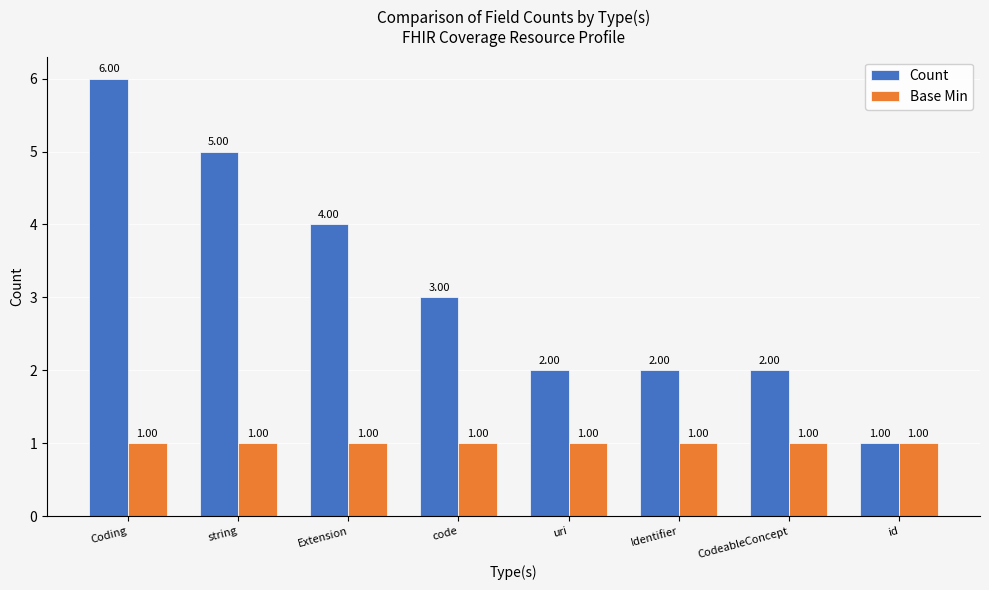

List the series in order of their peak value, lowest first.

Base Min, Count